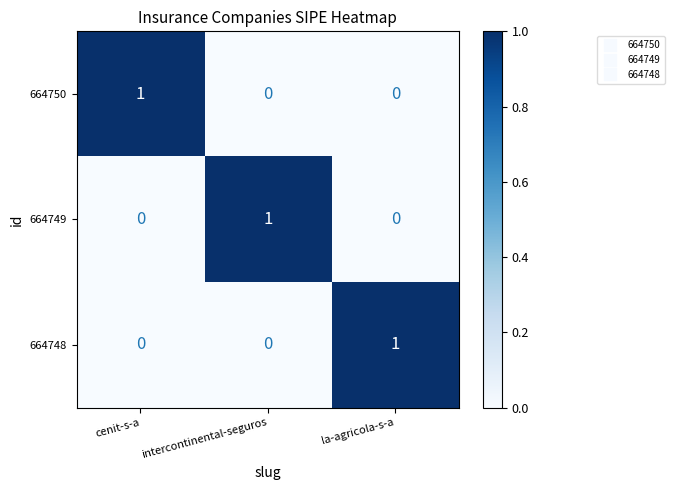

What is the maximum value shown in the chart?

1